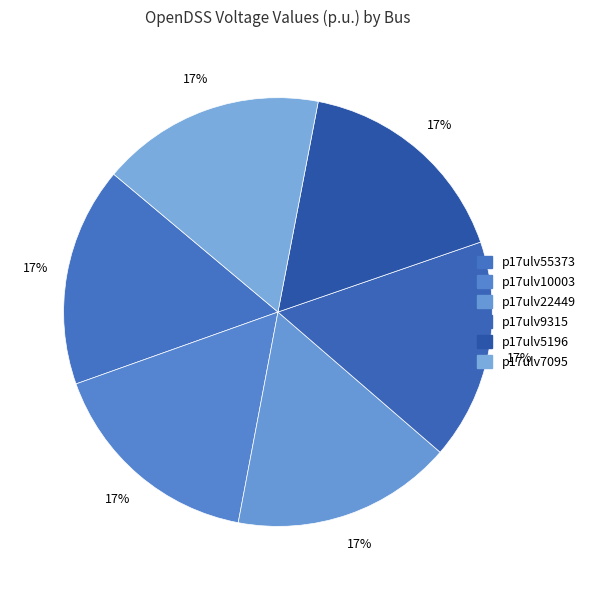

True or false: p17ulv9315 accounts for 4% of the total.

False